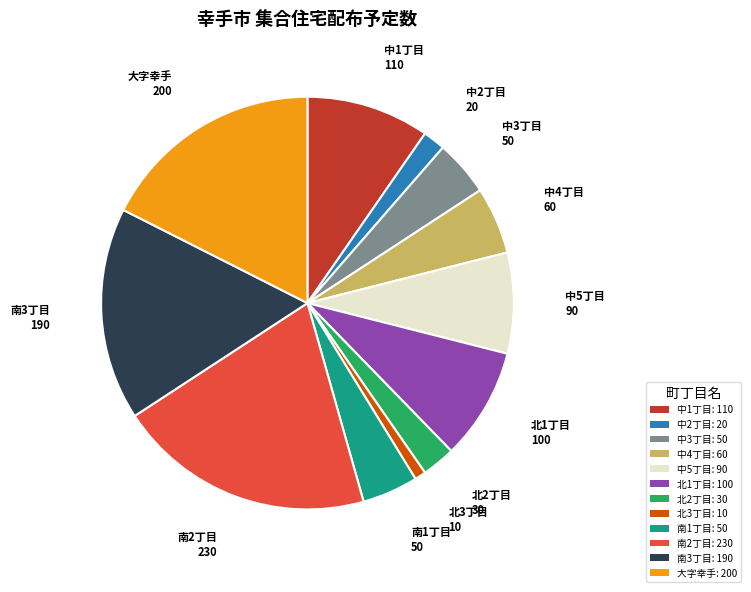

Between 中5丁目: 90 and 北3丁目: 10, which is larger?

中5丁目: 90